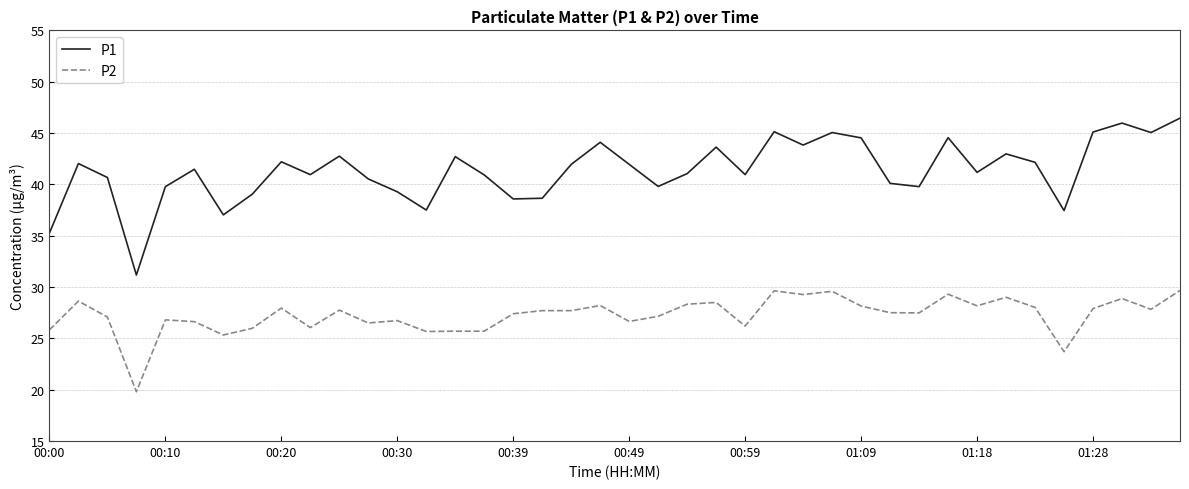

True or false: P2 and P1 intersect in this chart.

False